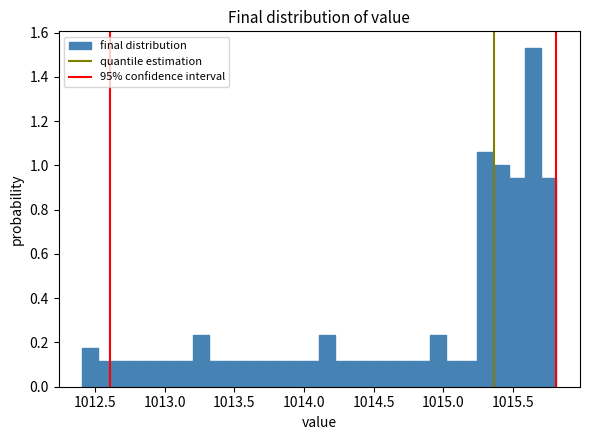

Read against the x-axis, roughly where is the centre of the tallest bar?

1015.65